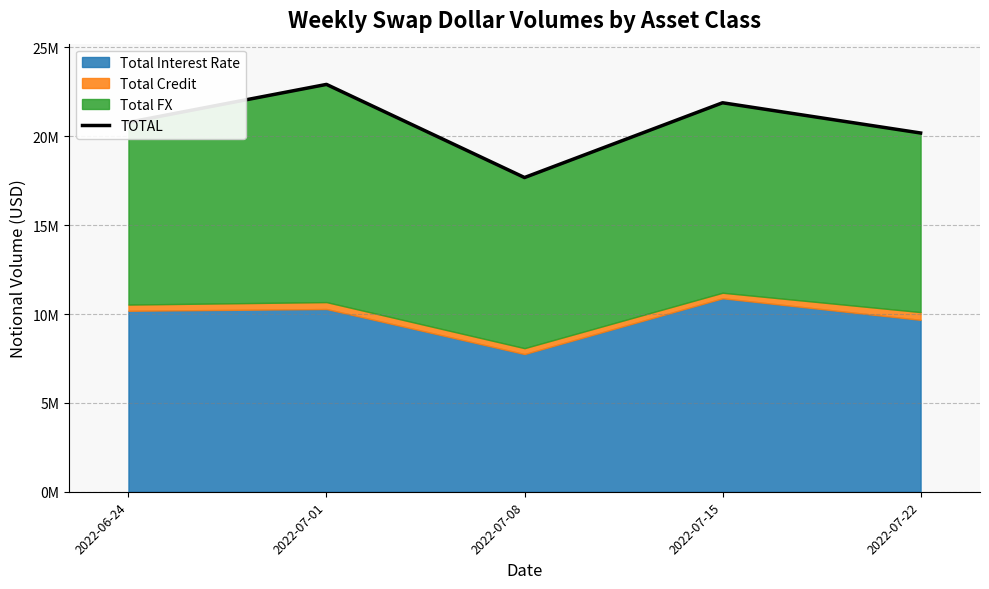

The value at 2022-07-22 is 26681806. True or false?

False